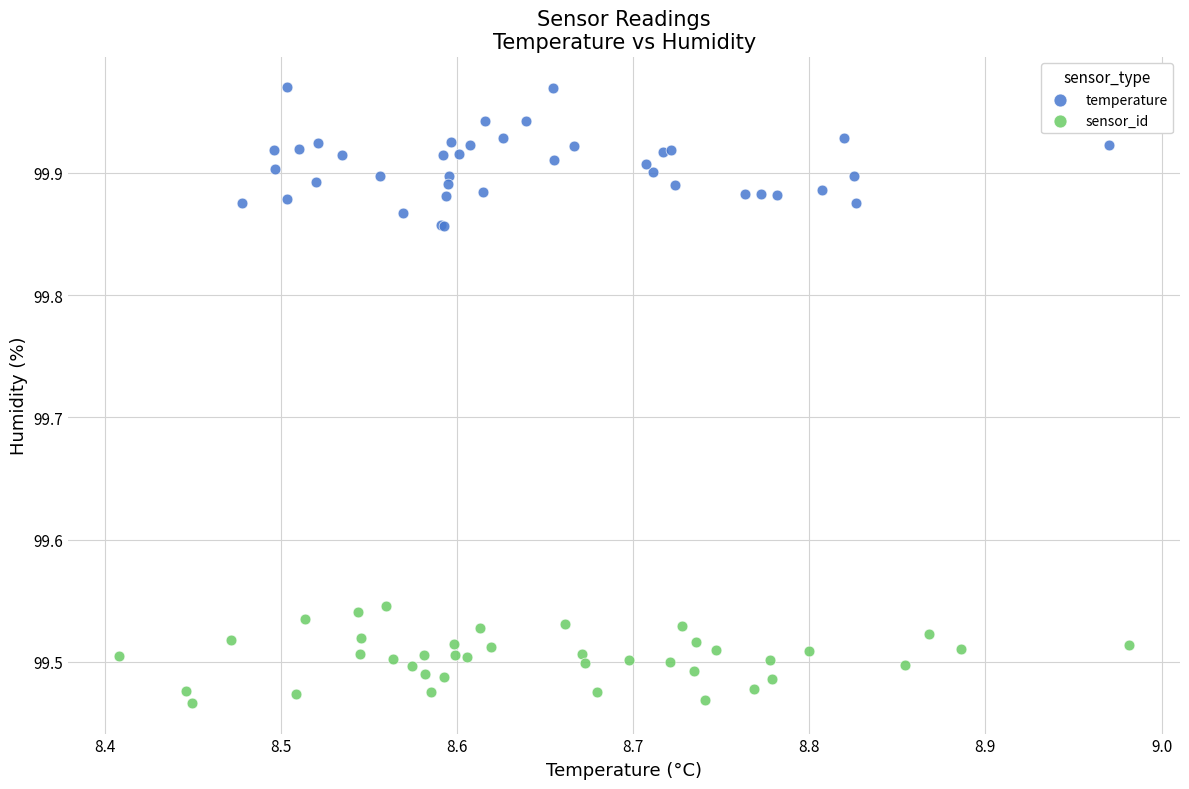

Which series contains the lowest Y value?

sensor_id